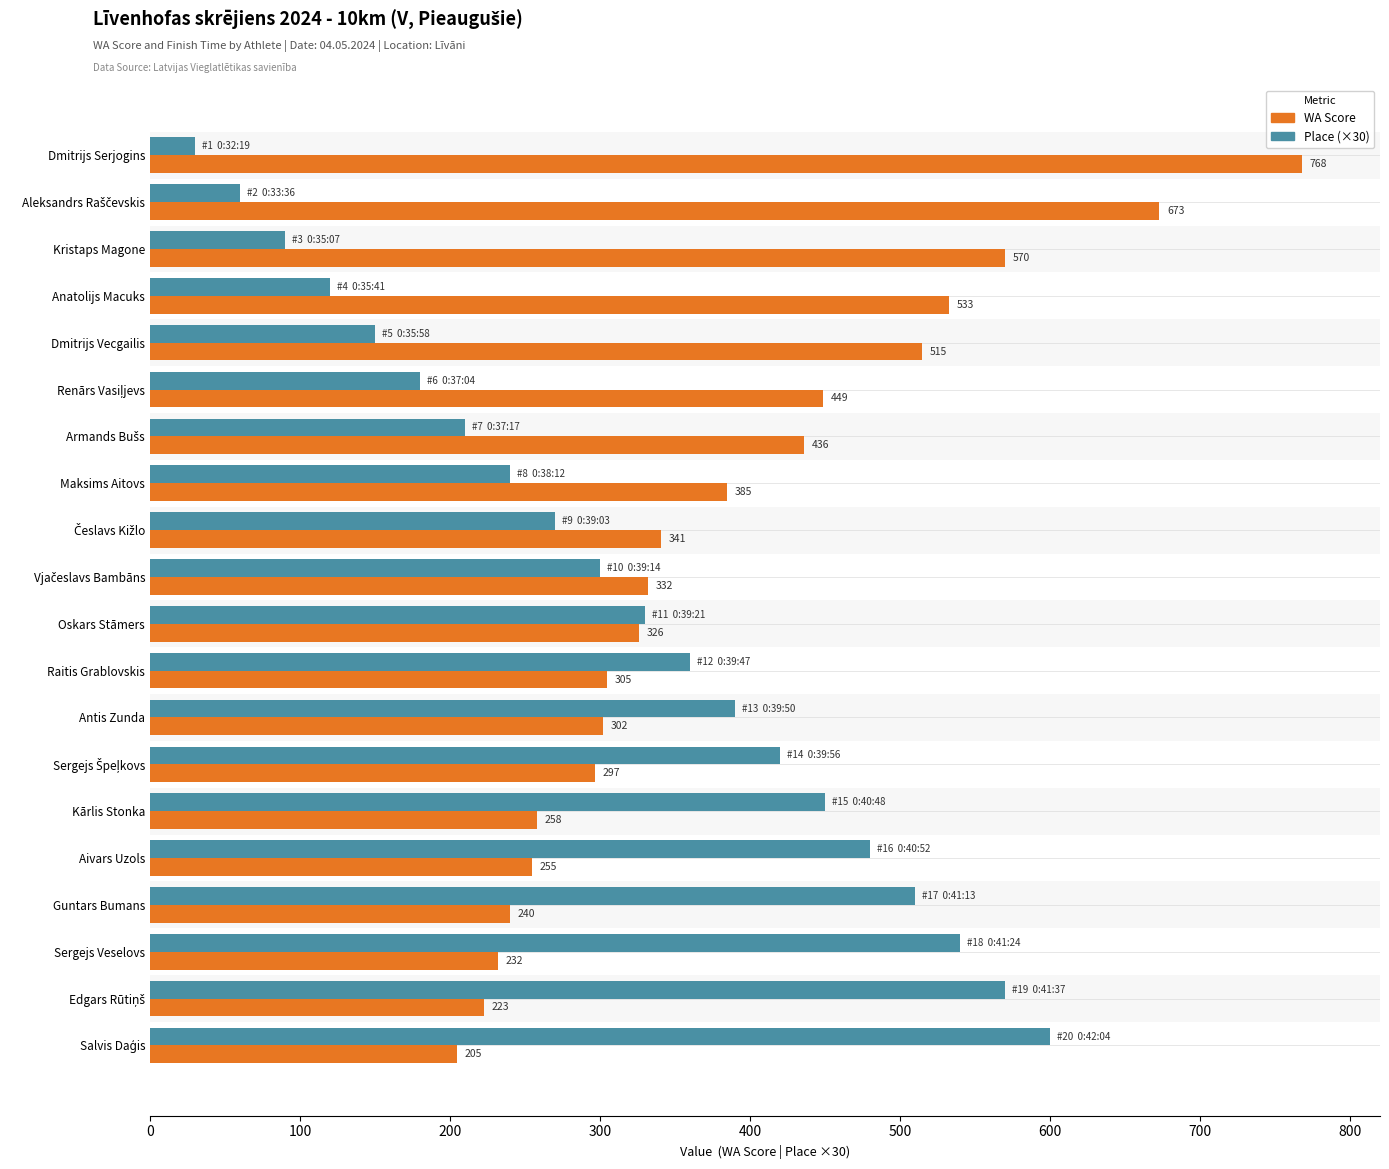

Is the value of Place (×30) at Anatolijs Macuks greater than the value of WA Score at Antis Zunda?

No